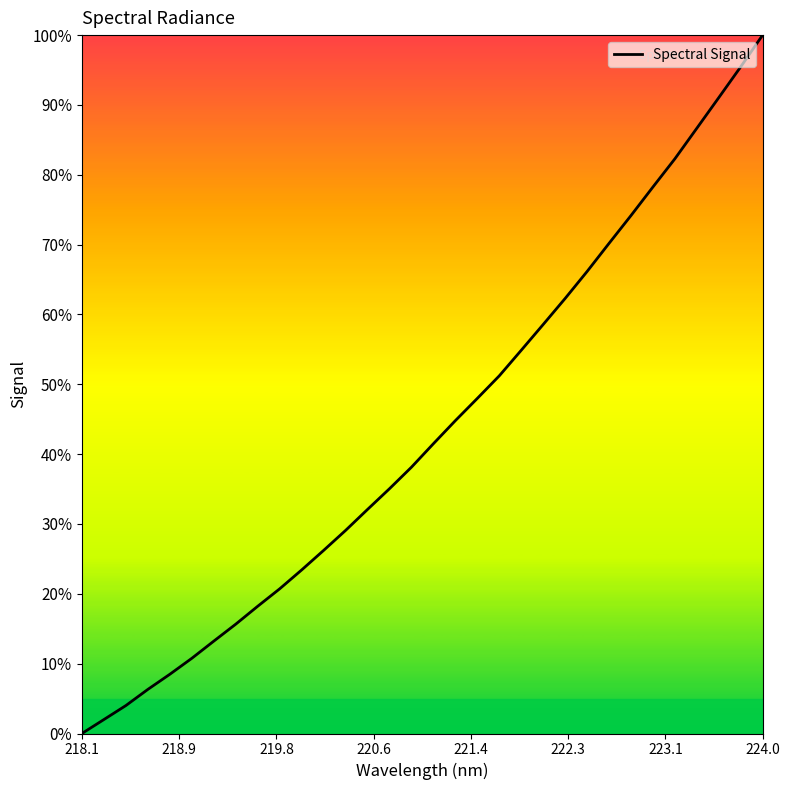

True or false: the data has more than 1 interior local peaks.

False